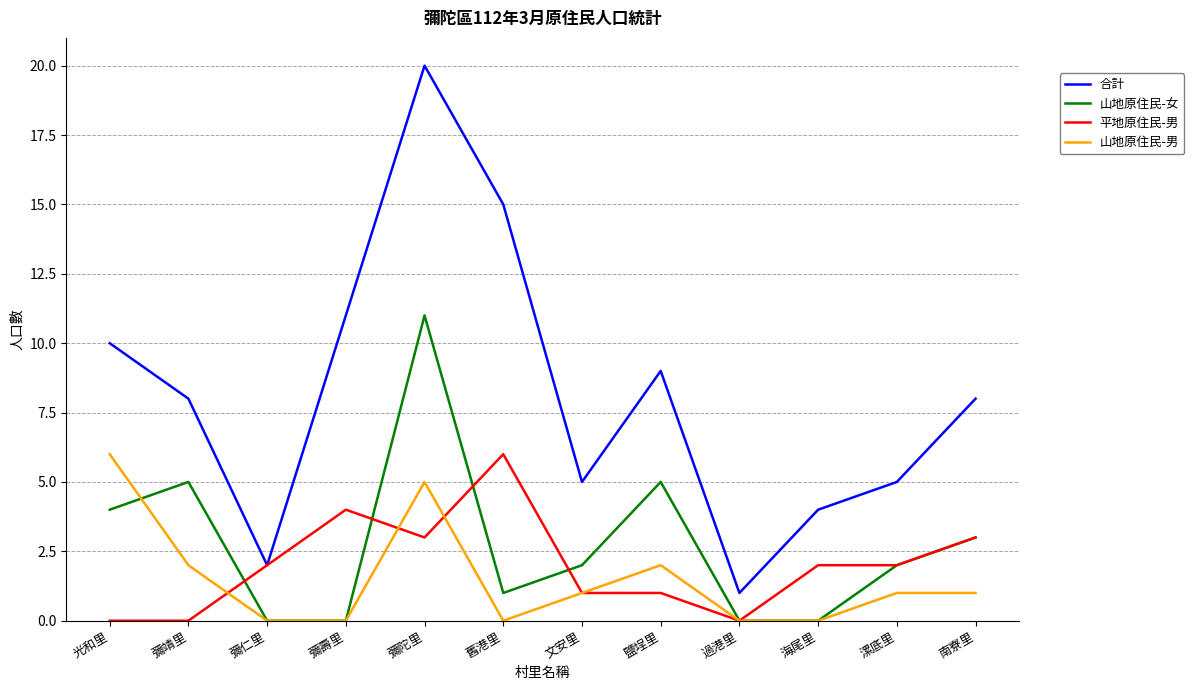

At which category does the chart reach its peak across all series?

彌陀里